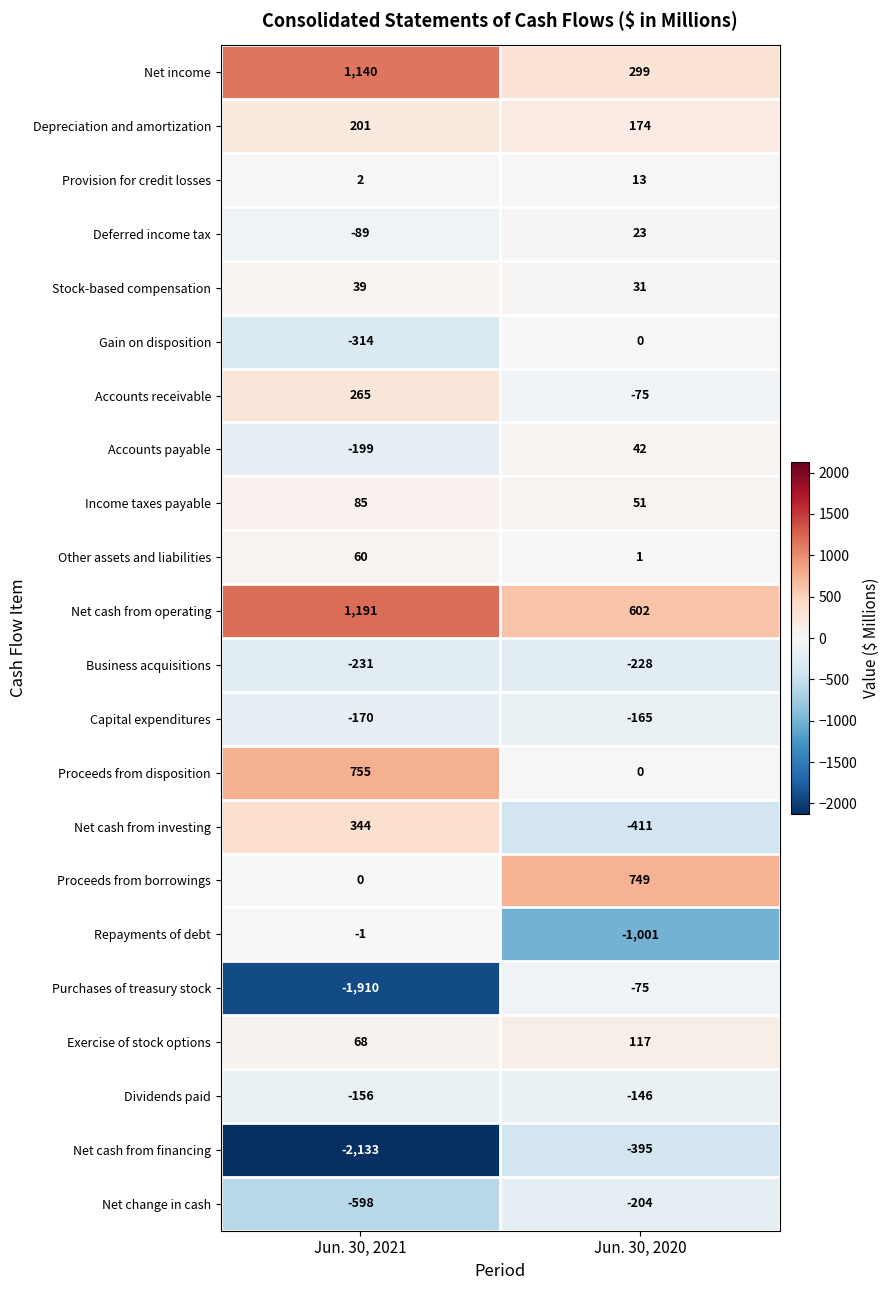

Read the Net change in cash value at Jun. 30, 2020, to the nearest 5.

-205